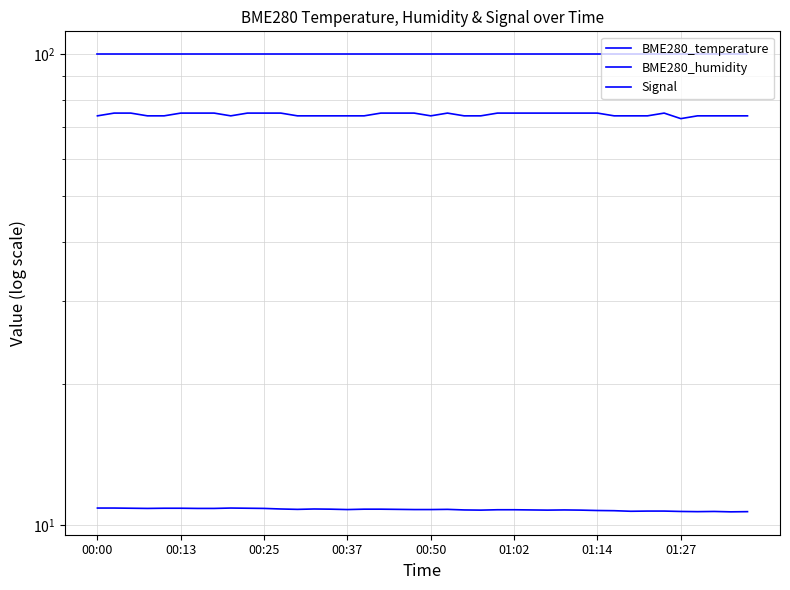

Reading left to right, list all the values displayed in this chart.

BME280_temperature: 10.9	10.9	10.9	10.9	10.9	10.9	10.9	10.9	10.9	10.9	10.9	10.8	10.8	10.8	10.8	10.8	10.8	10.8	10.8	10.8	10.8	10.8	10.8	10.8	10.8	10.8	10.8	10.8	10.8	10.8	10.8	10.8	10.7	10.7	10.7	10.7	10.7	10.7	10.7	10.7
BME280_humidity: 100.0	100.0	100.0	100.0	100.0	100.0	100.0	100.0	100.0	100.0	100.0	100.0	100.0	100.0	100.0	100.0	100.0	100.0	100.0	100.0	100.0	100.0	100.0	100.0	100.0	100.0	100.0	100.0	100.0	100.0	100.0	100.0	100.0	100.0	100.0	100.0	100.0	100.0	100.0	100.0
Signal: 74.0	75.0	75.0	74.0	74.0	75.0	75.0	75.0	74.0	75.0	75.0	75.0	74.0	74.0	74.0	74.0	74.0	75.0	75.0	75.0	74.0	75.0	74.0	74.0	75.0	75.0	75.0	75.0	75.0	75.0	75.0	74.0	74.0	74.0	75.0	73.0	74.0	74.0	74.0	74.0